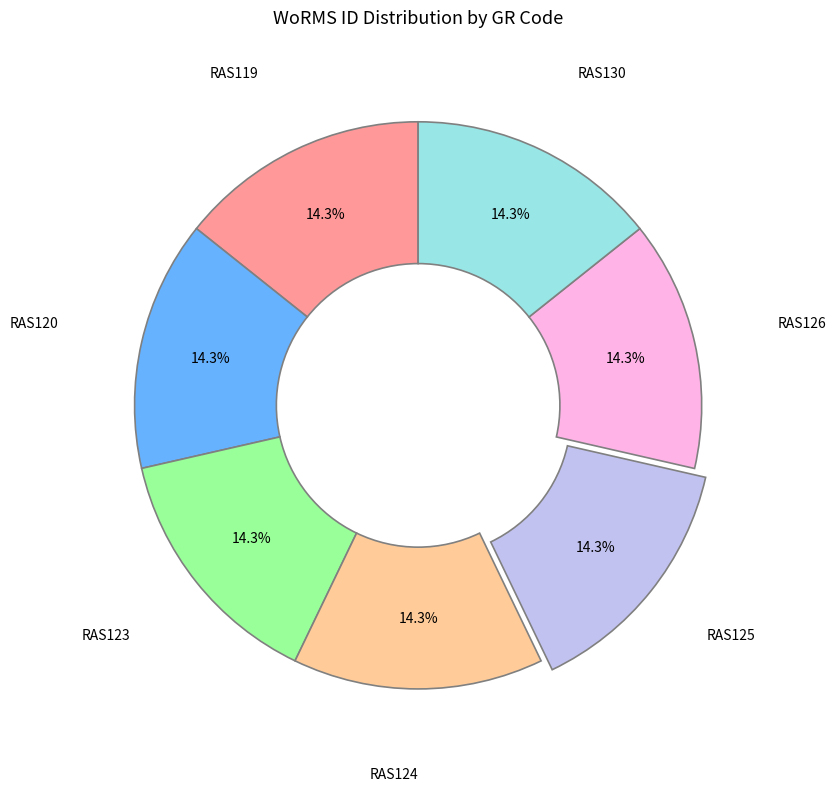

Is there any slice that represents more than half of the pie?

No